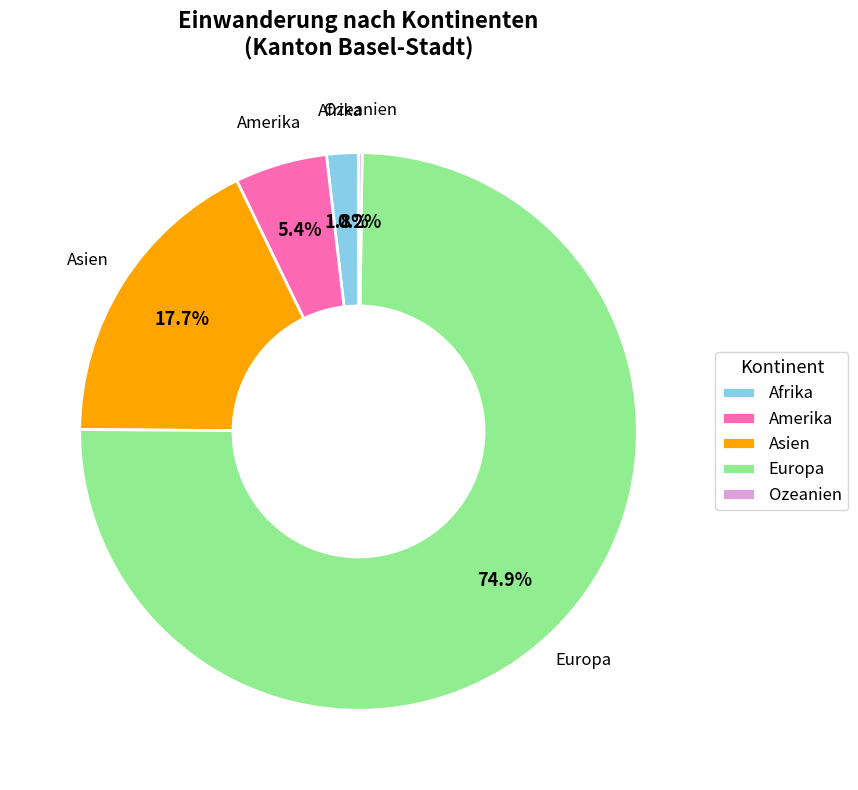

The Amerika slice represents 5% of the pie. True or false?

True